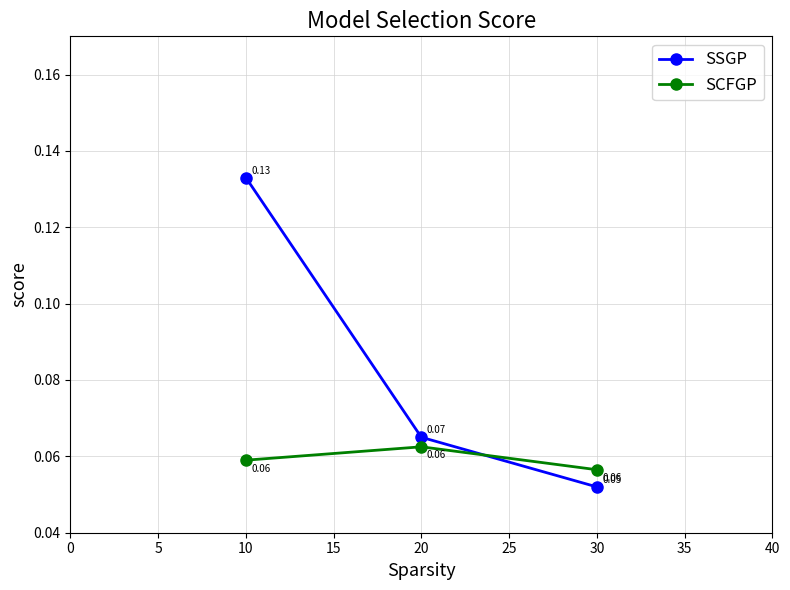

Rank the series at 10 from lowest to highest value.

SCFGP, SSGP